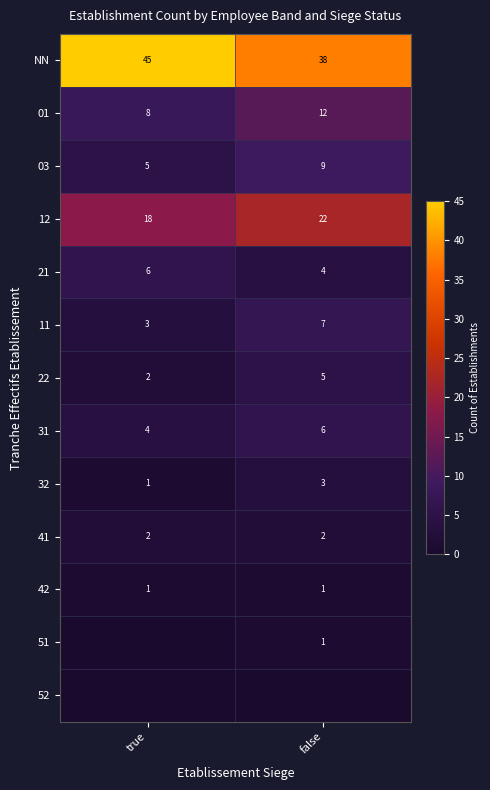

Which category has the lowest value across all series?

true